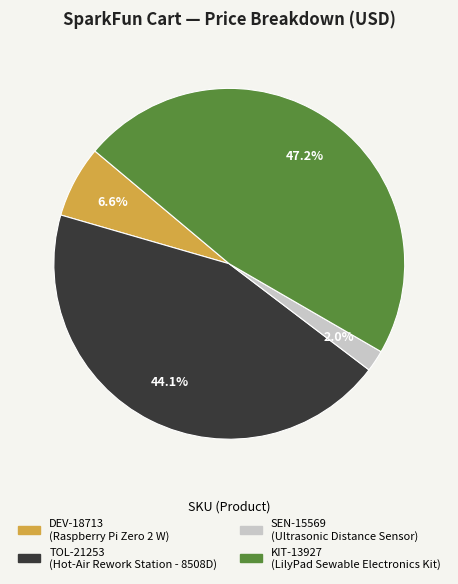

To the nearest percent, what percentage of the pie is DEV-18713?

7%